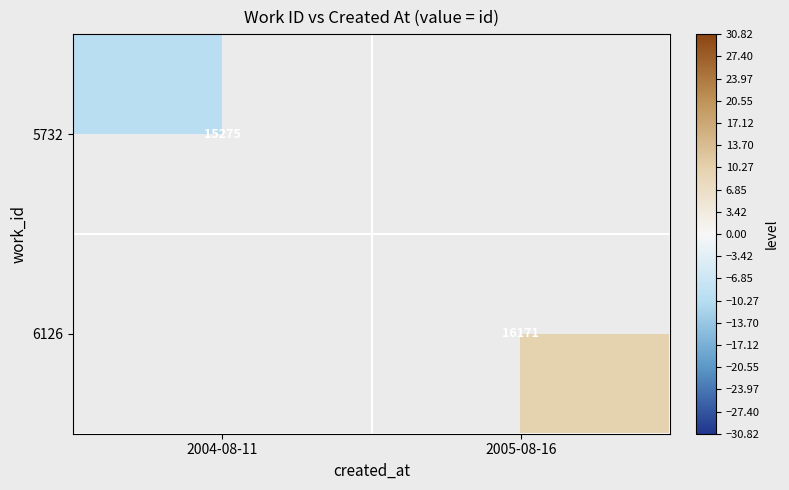

Is the value of 6126 at 2005-08-16 greater than the value of 5732 at 2004-08-11?

Yes